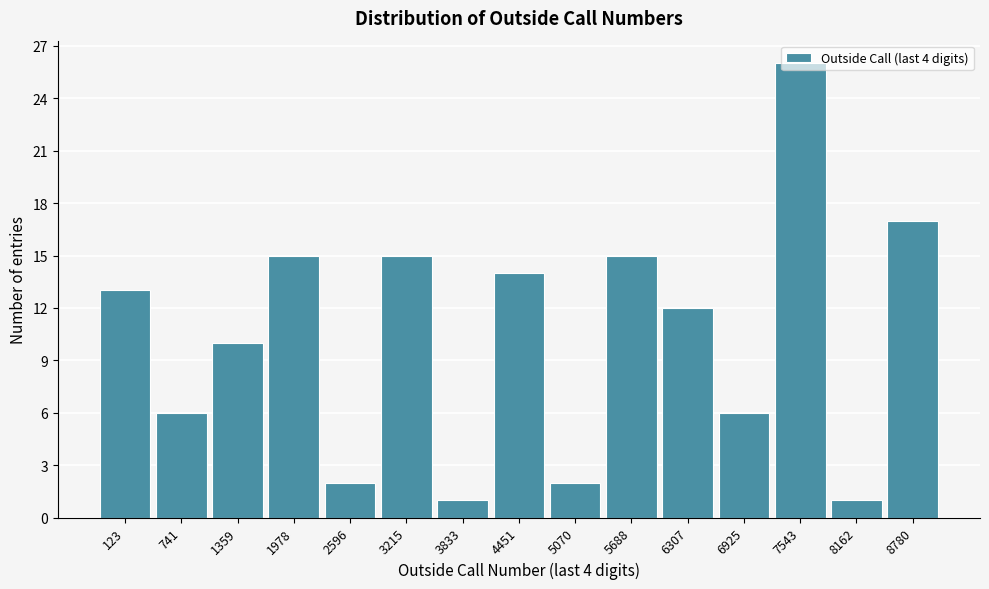

Between 1359 and 4451, which is larger?

4451